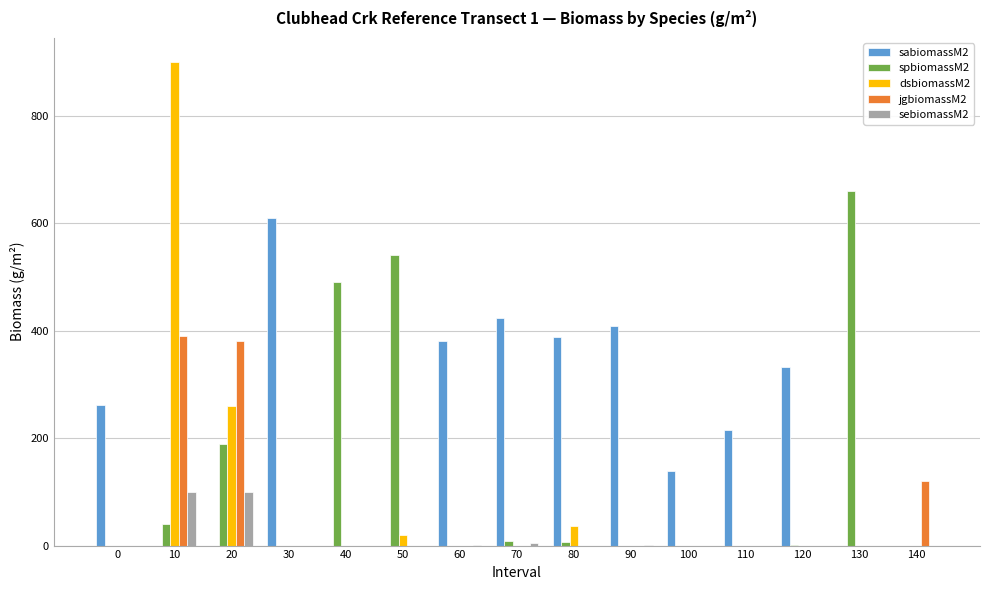

The dsbiomassM2 series shows 0.0 at 100. True or false?

True